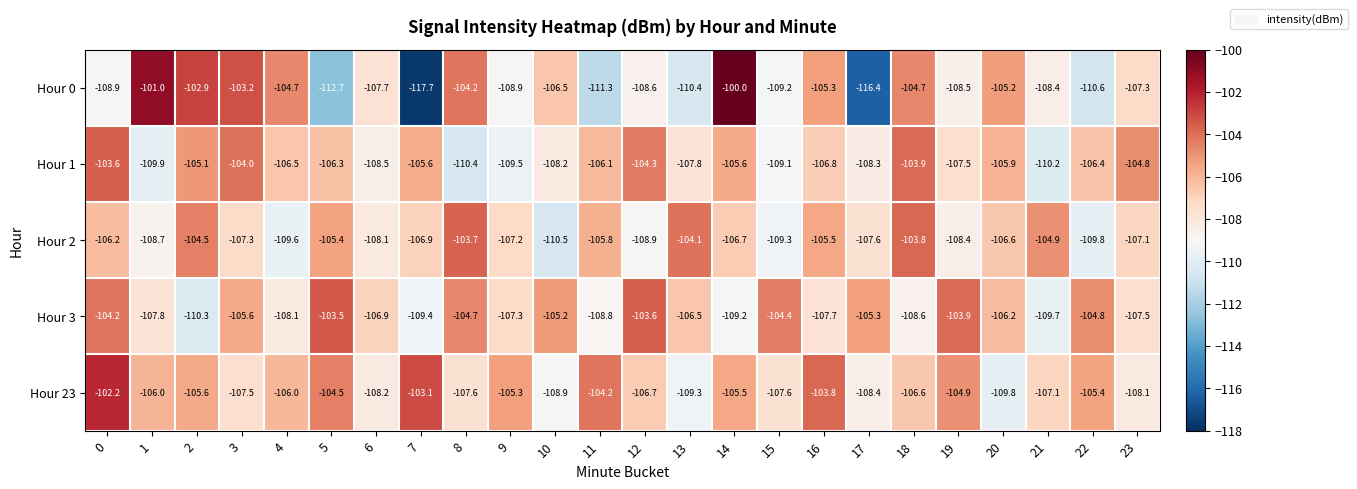

What is the average value of the Hour 1 series?

-106.8